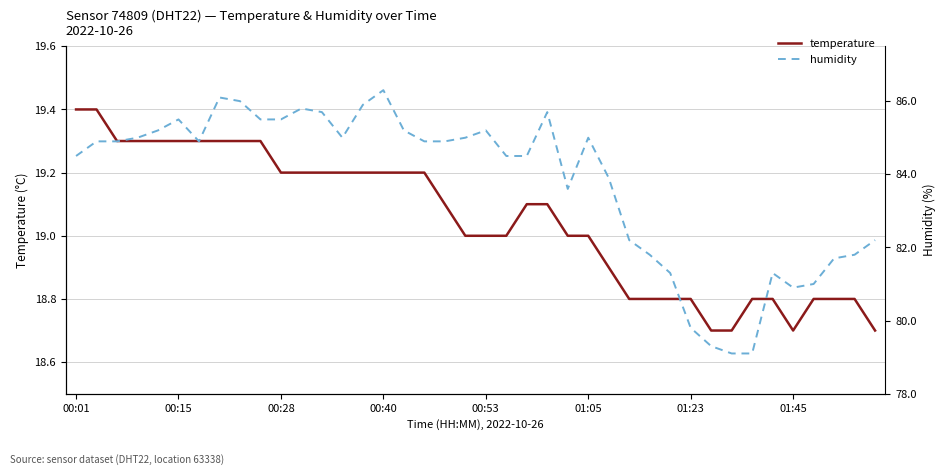

What position from the left is 19?

20